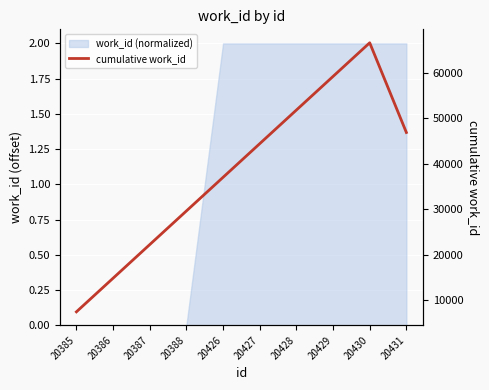

Rank the categories by value from lowest to highest.

20385, 20386, 20387, 20388, 20426, 20427, 20431, 20428, 20429, 20430